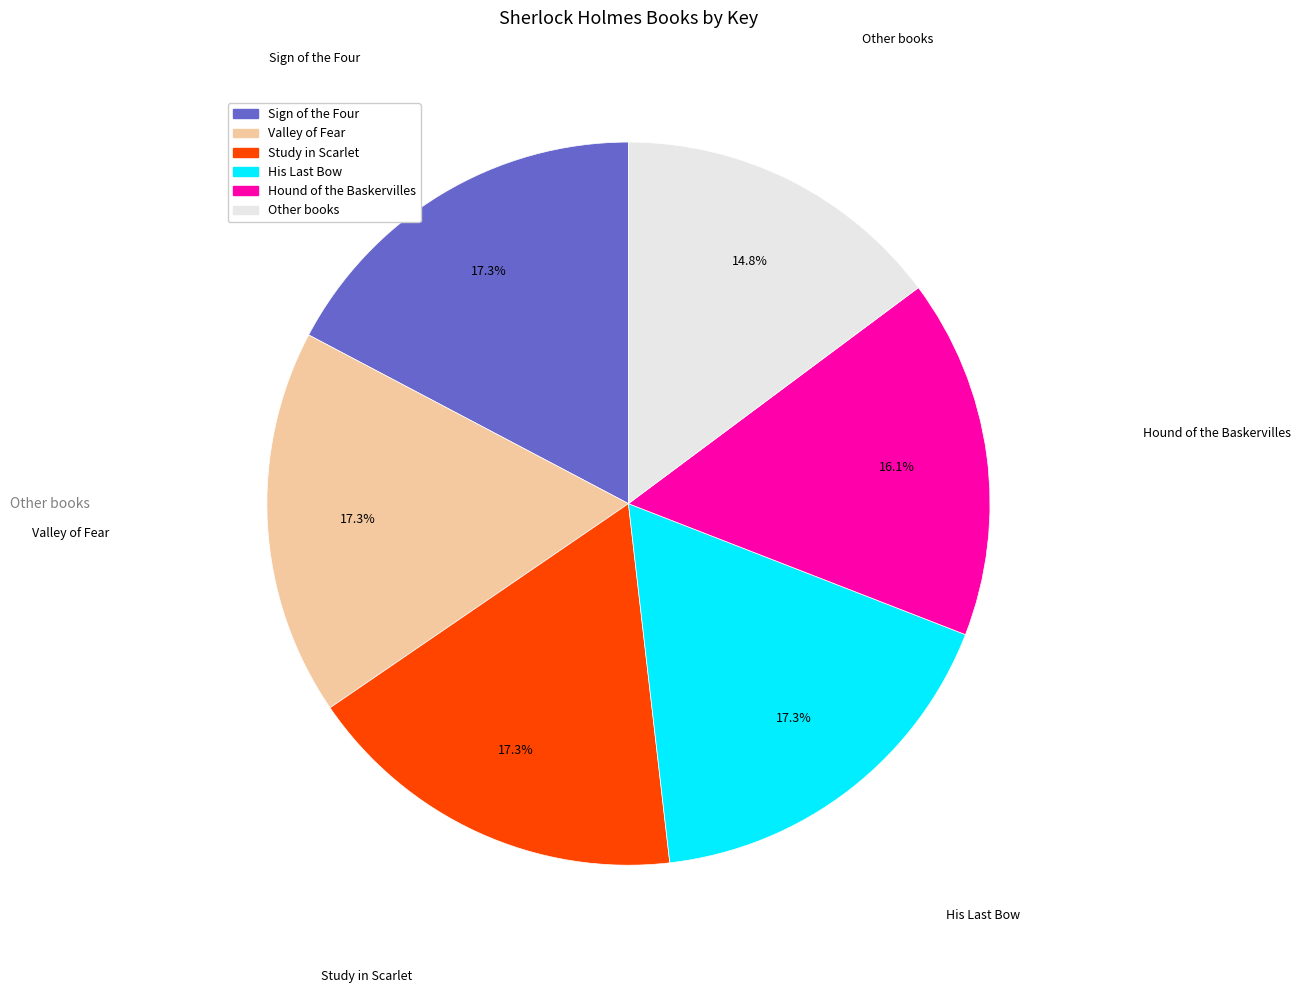

How many slices are in this pie chart?

6